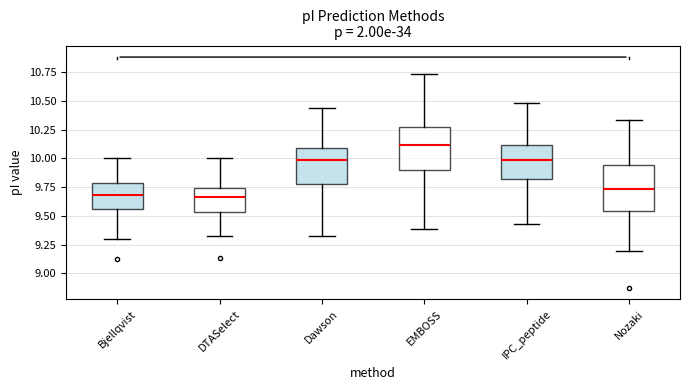

Reading left to right, read every box against the y-axis: the position of its median line, the range the box covers, and the ends of its whiskers. The values are not printed on the chart, so give them approximately, as read against the axis.

Bjellqvist: median 9.70, box 9.55 to 9.80, whiskers 9.30 to 10.00
DTASelect: median 9.65, box 9.55 to 9.75, whiskers 9.35 to 10.00
Dawson: median 10.00, box 9.80 to 10.10, whiskers 9.35 to 10.45
EMBOSS: median 10.10, box 9.90 to 10.25, whiskers 9.40 to 10.75
IPC_peptide: median 10.00, box 9.80 to 10.10, whiskers 9.45 to 10.50
Nozaki: median 9.75, box 9.55 to 9.95, whiskers 9.20 to 10.35